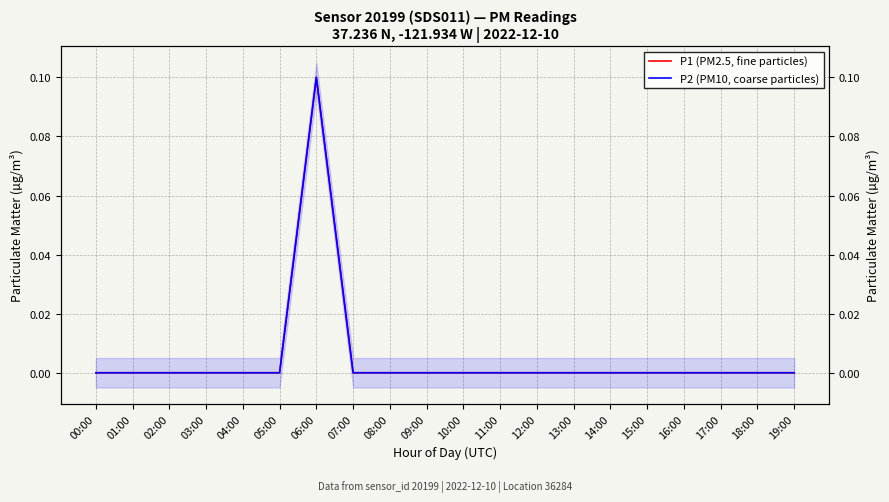

In P2 (PM10, coarse particles), how many points are higher than both neighbors (excluding endpoints)?

1